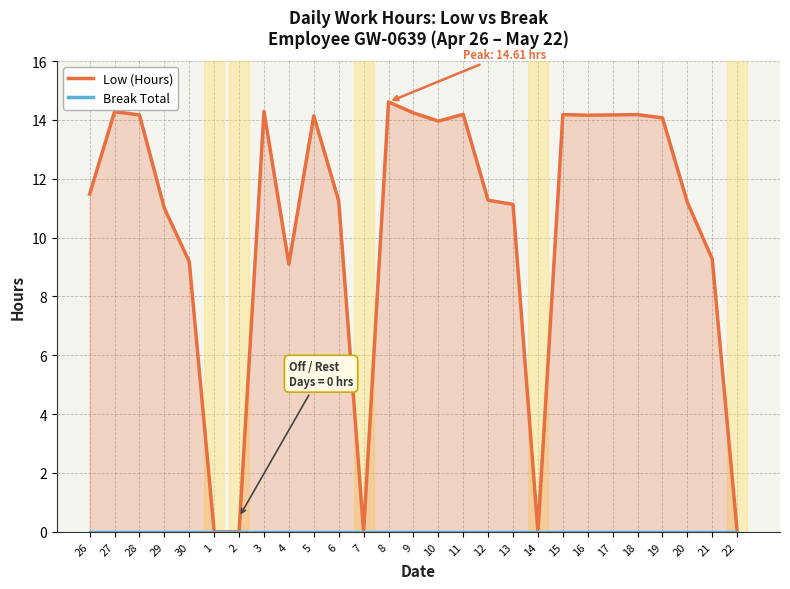

Is it true that Low (Hours) equals 14.2 at 18?

True